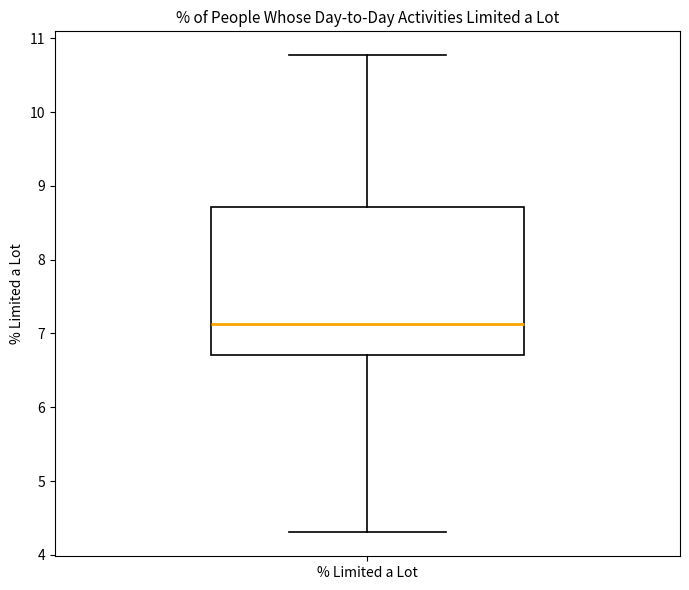

Transcribe this box plot: give where the median line is, the range the box spans, and where the two whiskers end, as read against the y-axis. The values are not printed on the chart, so give them approximately, as read against the axis.

median 7.1, box 6.7 to 8.7, whiskers 4.3 to 10.8